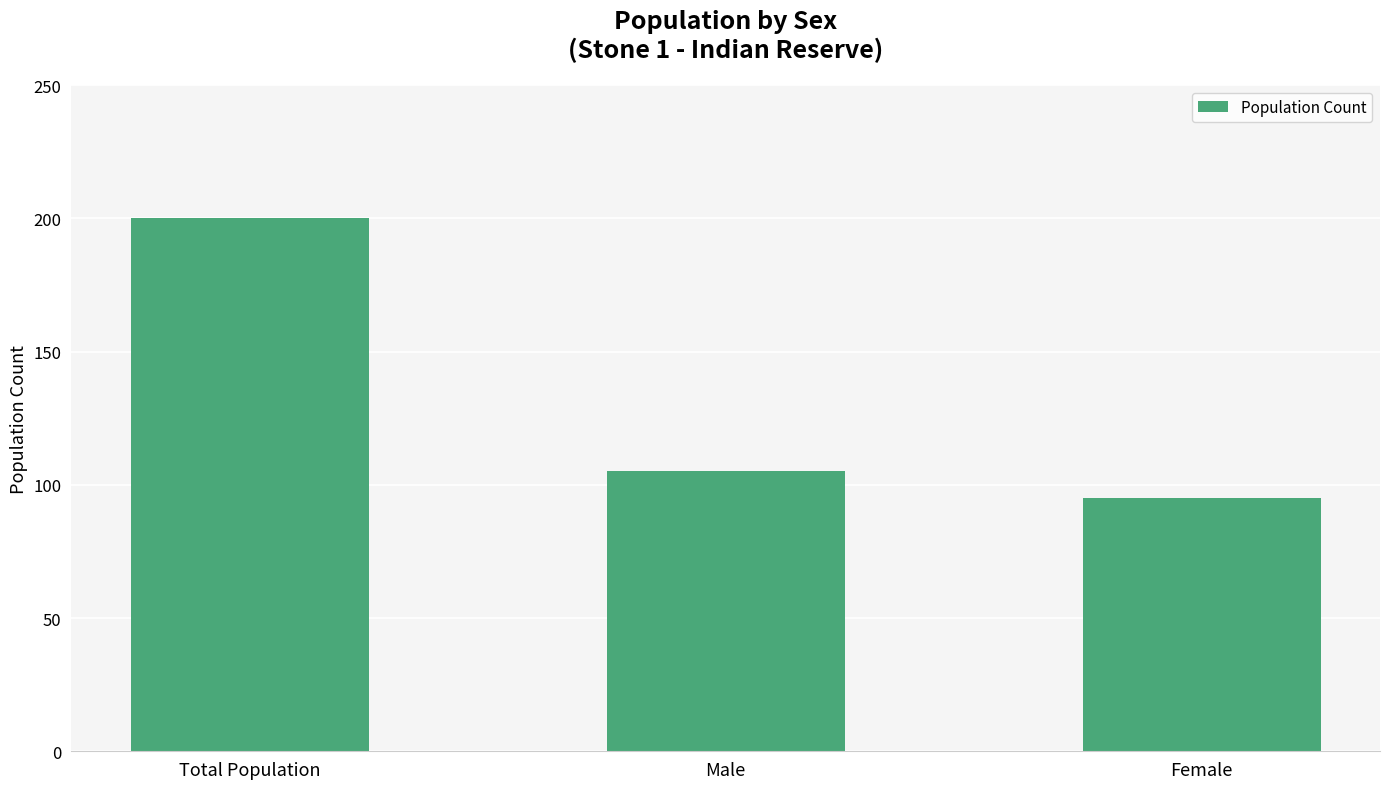

What is the label of the 1st bar from the right?

Female